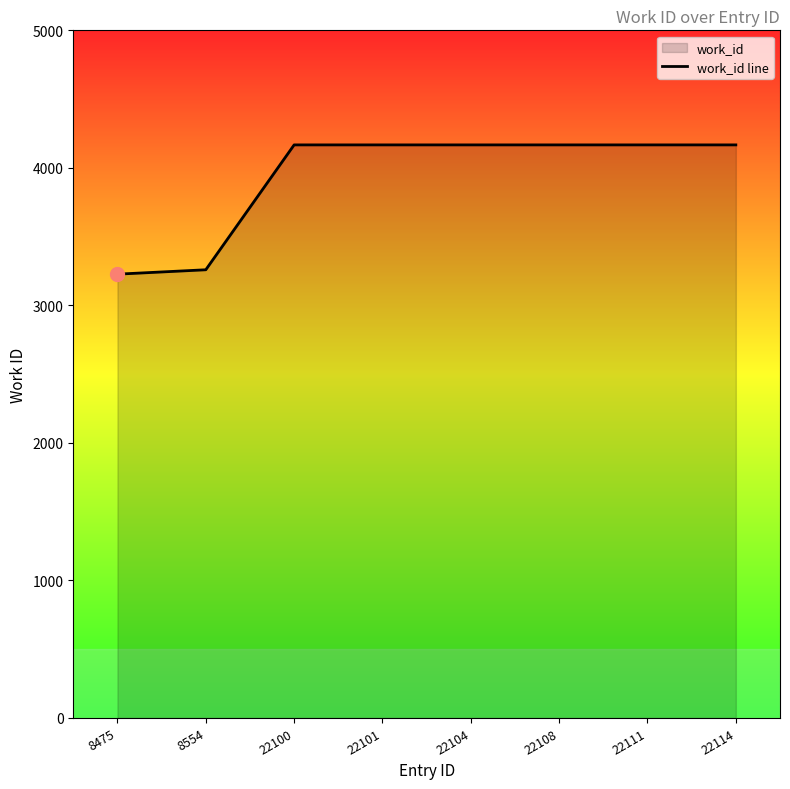

Reading left to right, what are all the values shown in this chart?

8475=3227	8554=3259	22100=4167	22101=4167	22104=4167	22108=4167	22111=4167	22114=4167